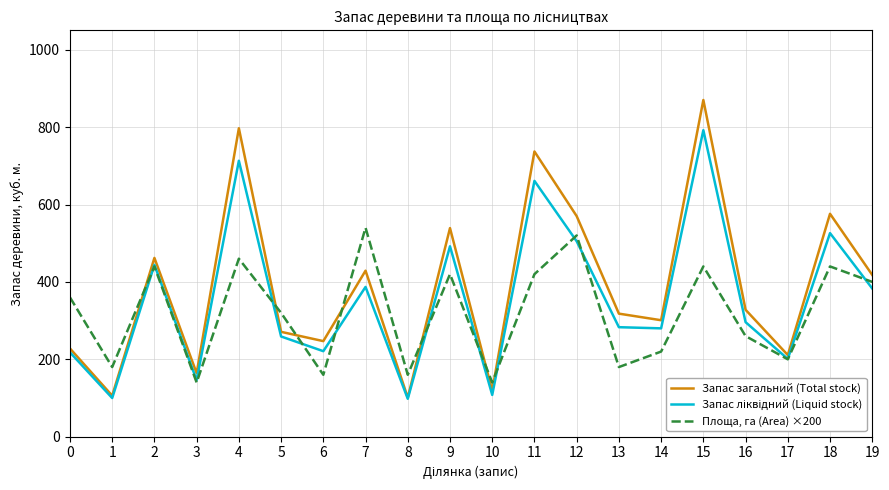

Where do Запас загальний (Total stock) and Площа, га (Area) ×200 first cross each other?

1 and 2